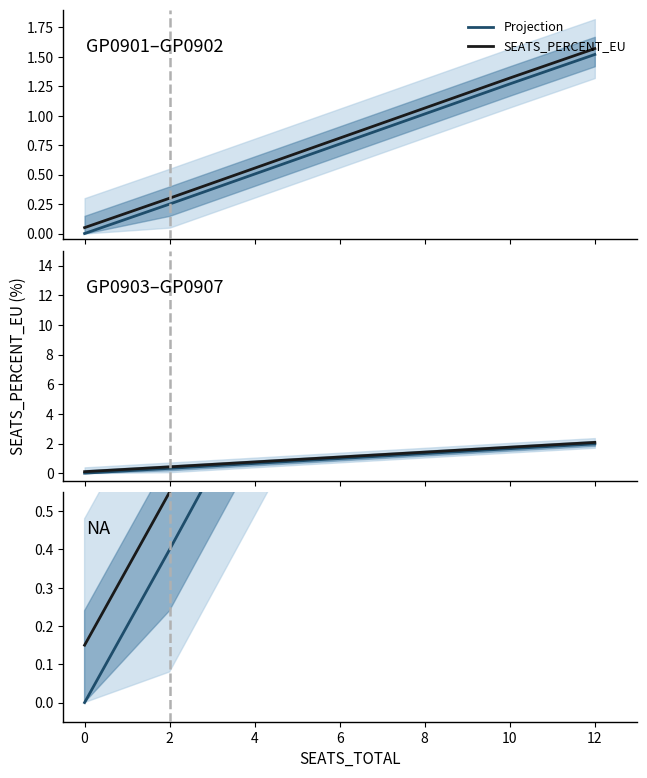

What value does the SEATS_PERCENT_EU series have at 10?

2.2